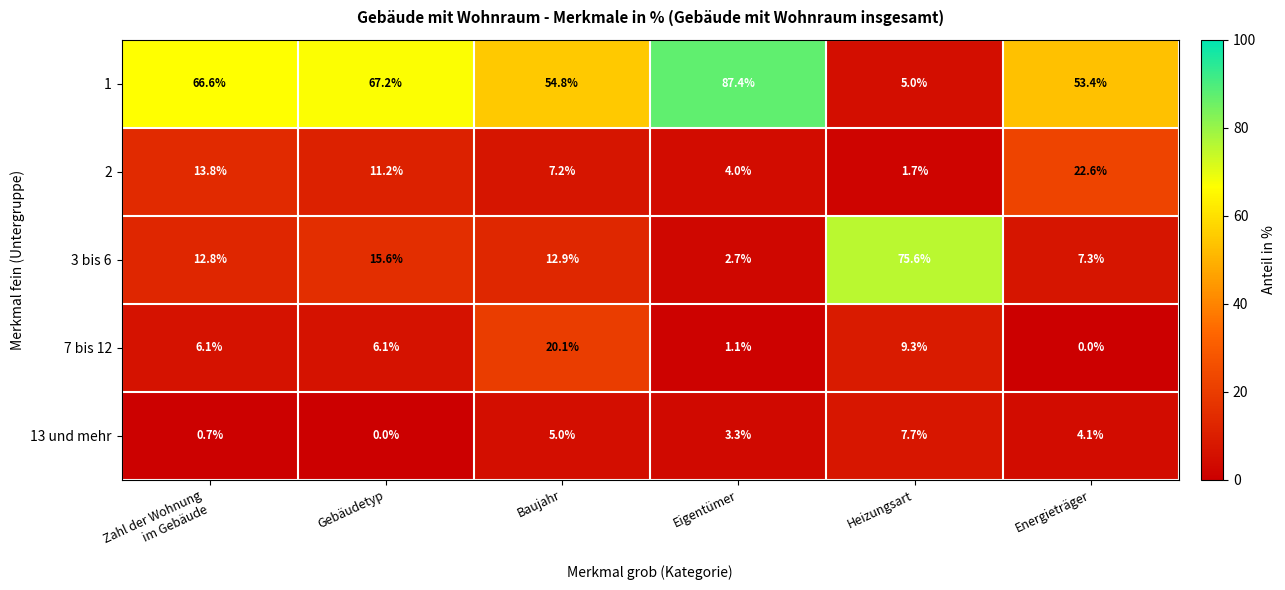

What is the spread (max minus min) of values at Heizungsart?

73.9